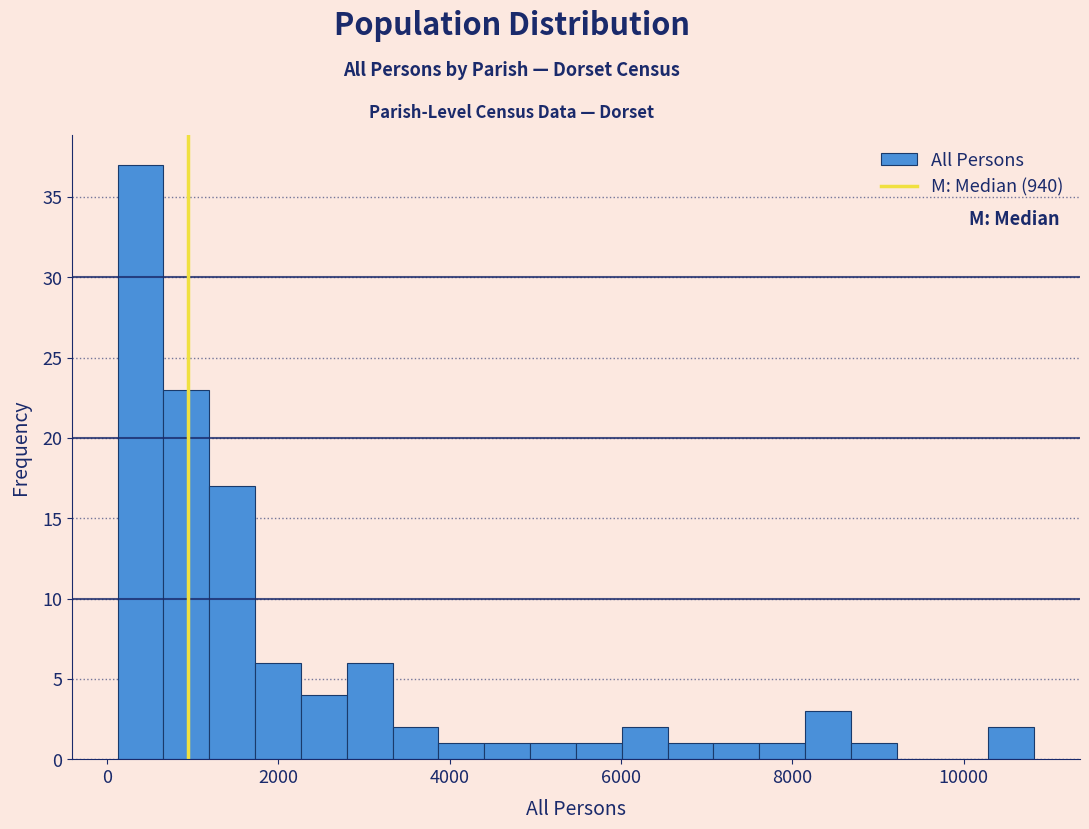

Read against the x-axis, roughly where is the centre of the tallest bar?

400